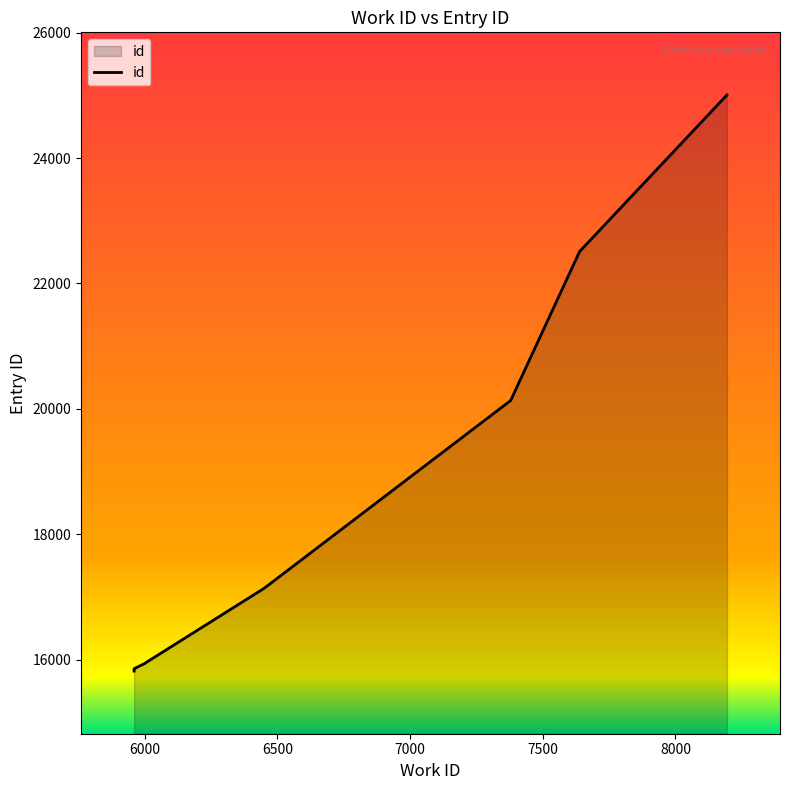

What value does the data have at 6001?

15940